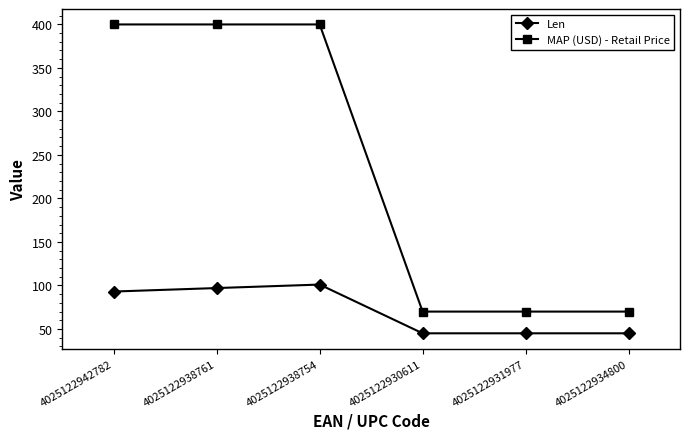

At which category does Len reach its first local peak?

4025122938754